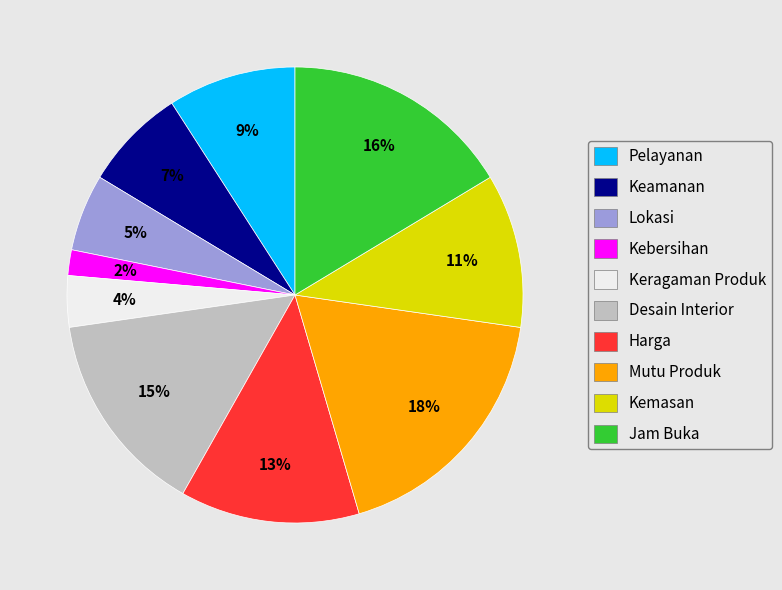

Is there a majority slice in this chart?

No